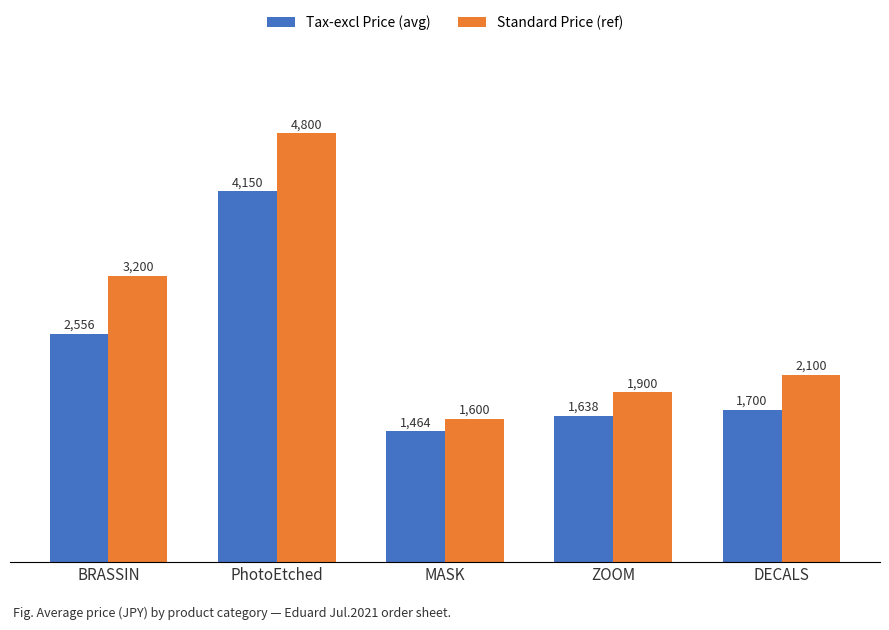

What is the sum of the Tax-excl Price (avg) values at ZOOM and MASK?

3102